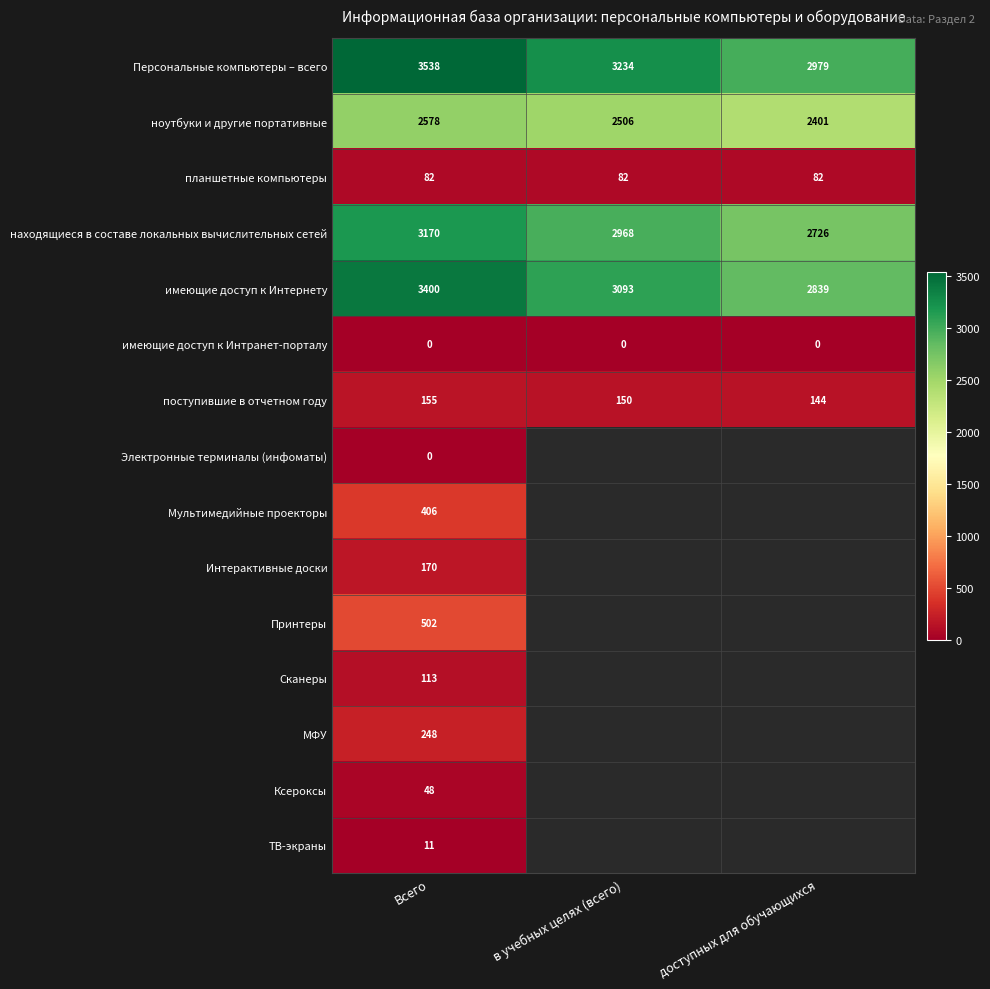

Where is ноутбуки и другие портативные nearest to the value 2489?

в учебных целях (всего)